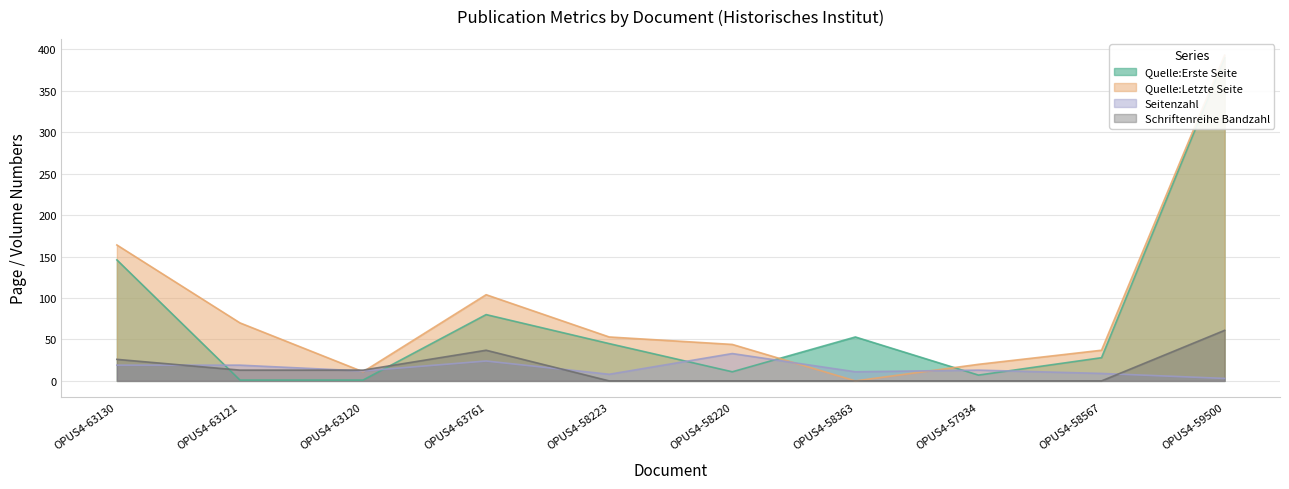

Where is the first local maximum for Seitenzahl?

OPUS4-63761